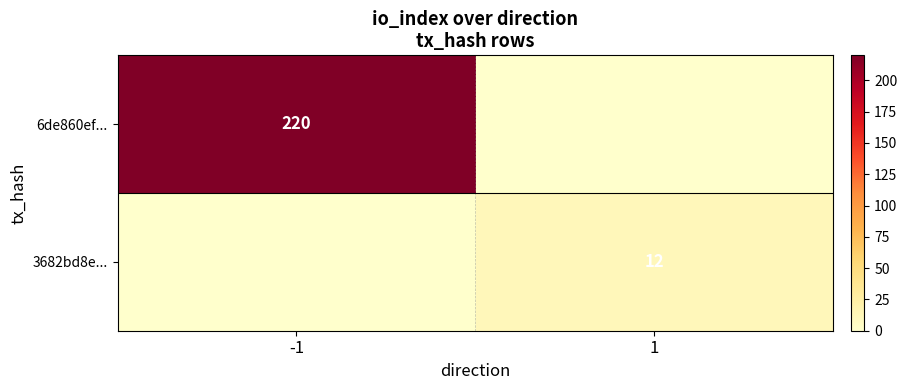

True or false: 6de860ef... has a value of 220 at -1.

True